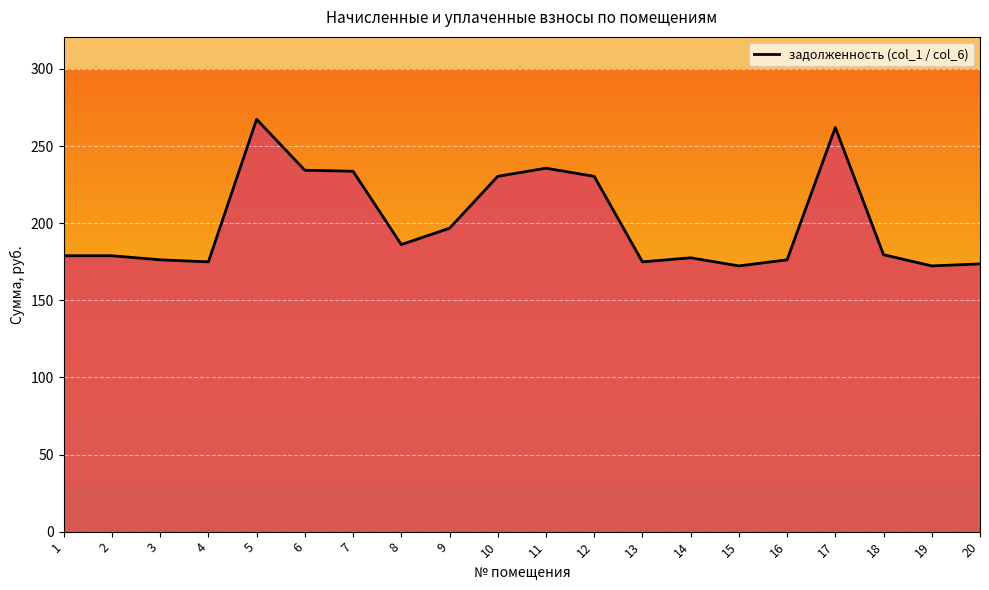

True or false: задолженность (col_1) has more than 1 interior local peaks.

True